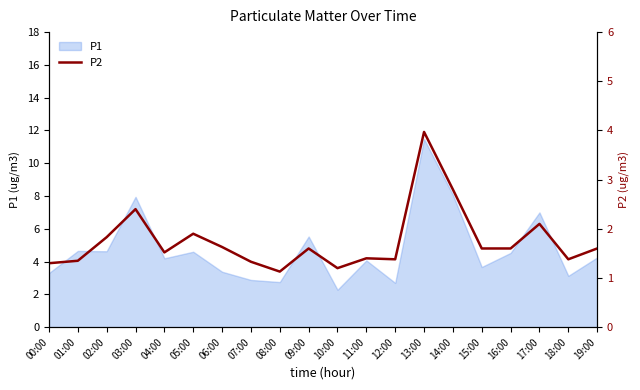

What is the label of the 17th point from the right?

03:00